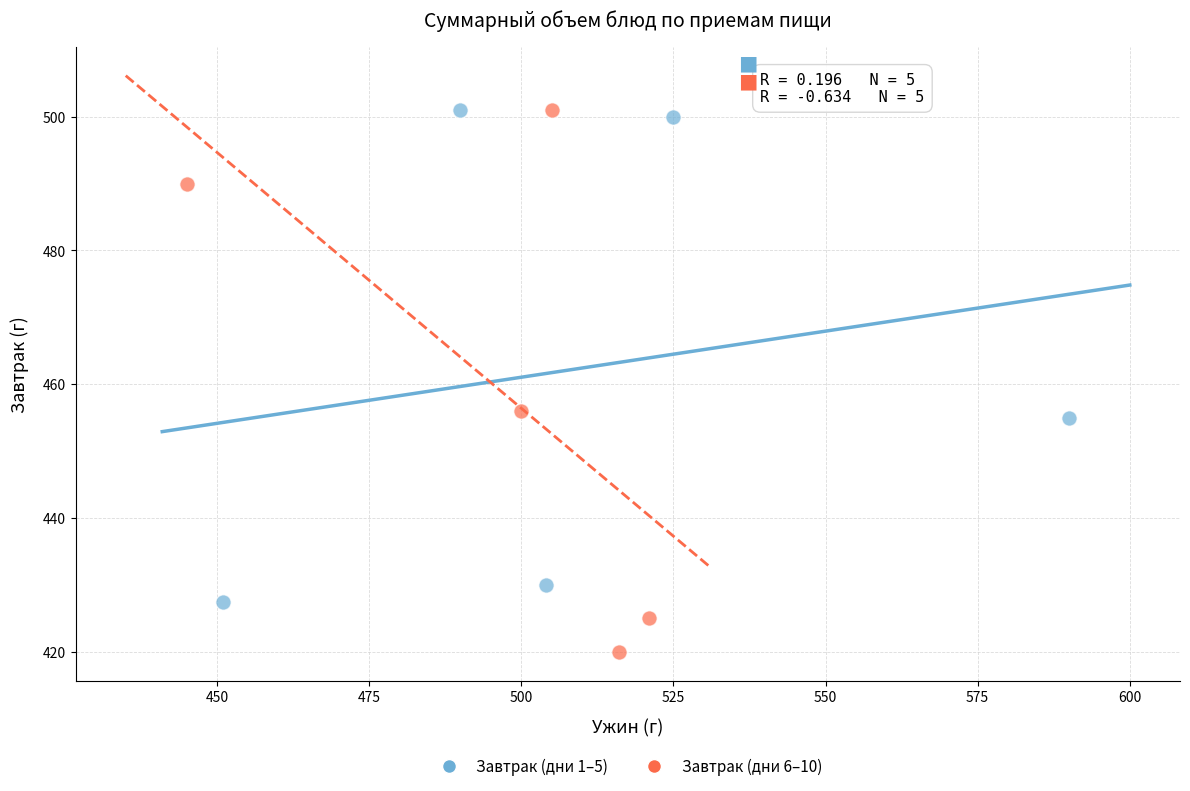

Which series has the largest Y range (max minus min)?

Завтрак (дни 6–10)